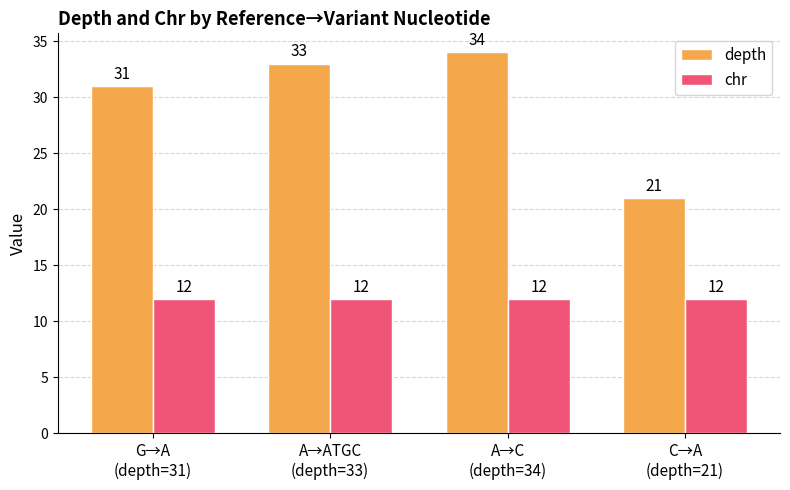

What is the maximum value for depth?

34